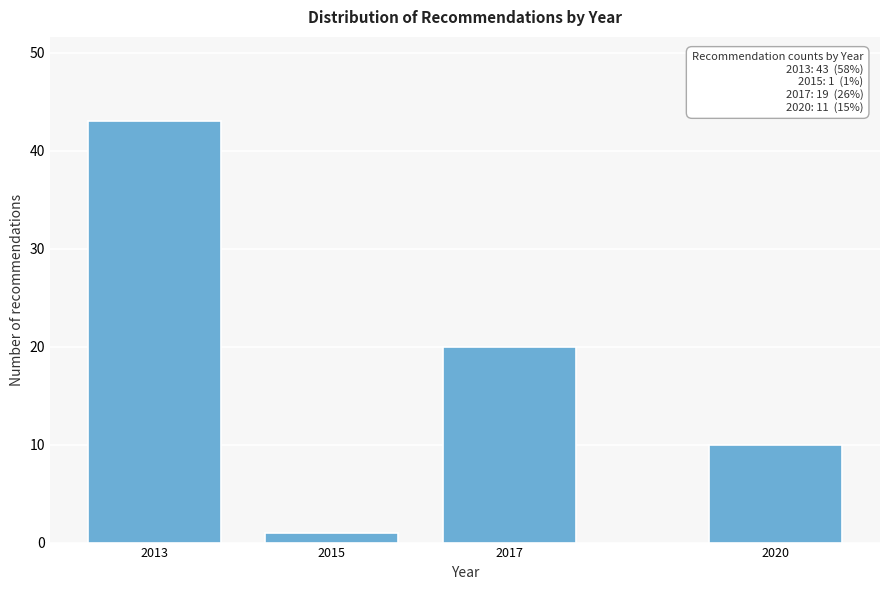

Reading left to right, what are all the values shown in this chart?

2013=43	2015=1	2017=20	2020=10